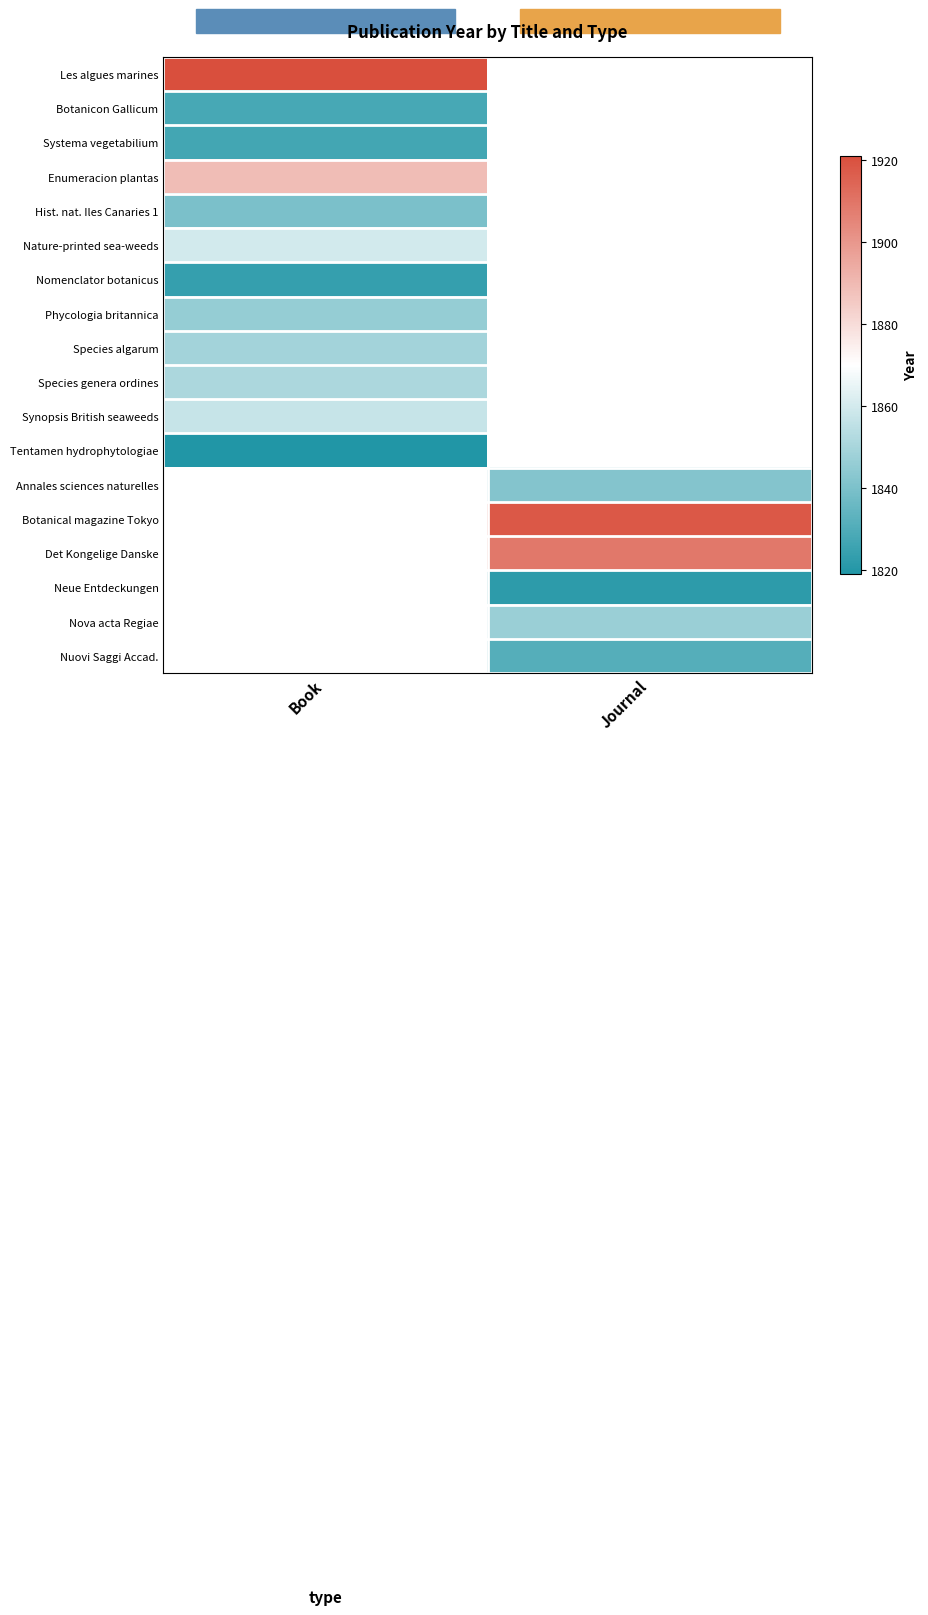

Count the number of data series in this chart.

18